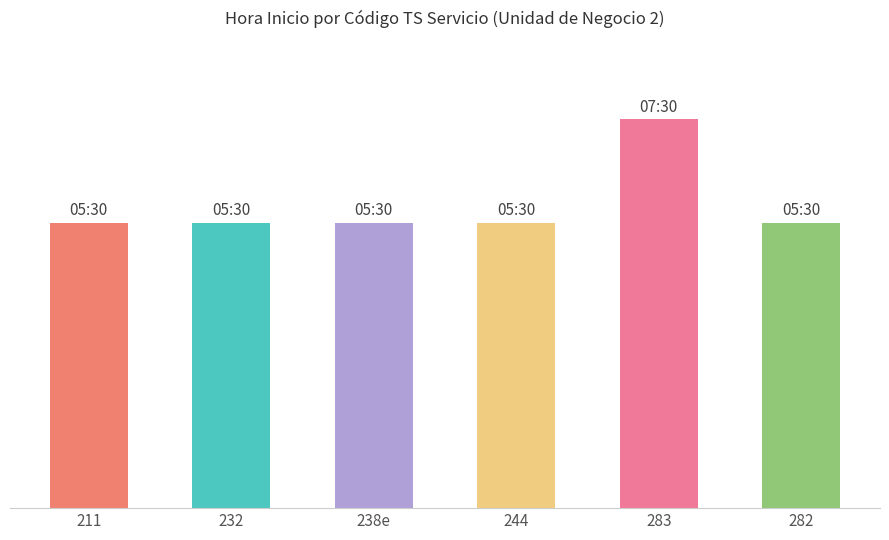

Rank the categories by value from lowest to highest.

211, 232, 238e, 244, 282, 283